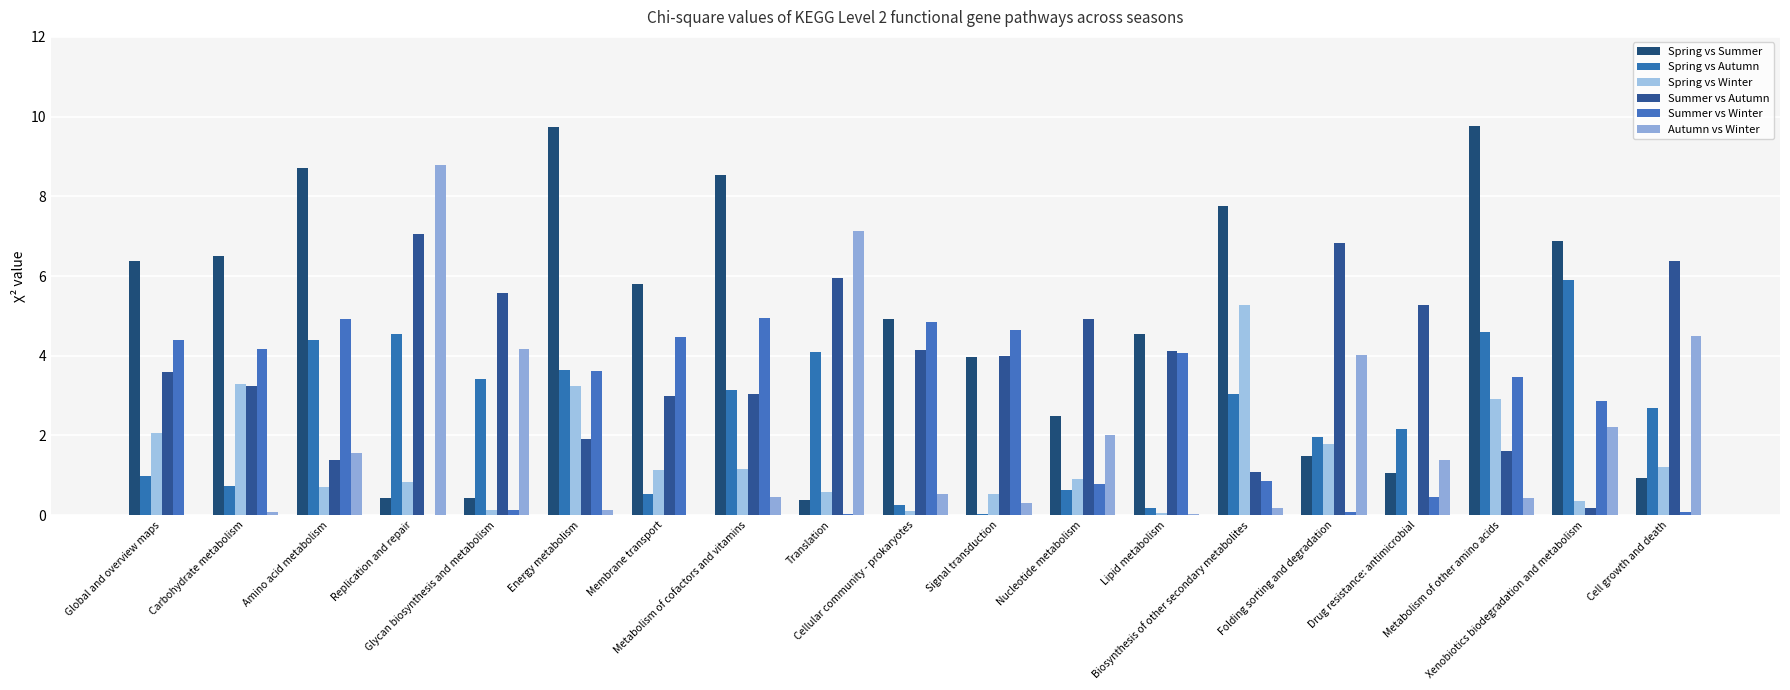

Reading left to right, what are all the values shown in this chart?

Spring vs Summer: Global and overview maps=6.4	Carbohydrate metabolism=6.5	Amino acid metabolism=8.7	Replication and repair=0.4	Glycan biosynthesis and metabolism=0.4	Energy metabolism=9.7	Membrane transport=5.8	Metabolism of cofactors and vitamins=8.5	Translation=0.4	Cellular community - prokaryotes=4.9	Signal transduction=4.0	Nucleotide metabolism=2.5	Lipid metabolism=4.5	Biosynthesis of other secondary metabolites=7.8	Folding sorting and degradation=1.5	Drug resistance: antimicrobial=1.0	Metabolism of other amino acids=9.8	Xenobiotics biodegradation and metabolism=6.9	Cell growth and death=0.9
Spring vs Autumn: Global and overview maps=1.0	Carbohydrate metabolism=0.7	Amino acid metabolism=4.4	Replication and repair=4.5	Glycan biosynthesis and metabolism=3.4	Energy metabolism=3.6	Membrane transport=0.5	Metabolism of cofactors and vitamins=3.1	Translation=4.1	Cellular community - prokaryotes=0.3	Signal transduction=0.0	Nucleotide metabolism=0.6	Lipid metabolism=0.2	Biosynthesis of other secondary metabolites=3.0	Folding sorting and degradation=2.0	Drug resistance: antimicrobial=2.2	Metabolism of other amino acids=4.6	Xenobiotics biodegradation and metabolism=5.9	Cell growth and death=2.7
Spring vs Winter: Global and overview maps=2.1	Carbohydrate metabolism=3.3	Amino acid metabolism=0.7	Replication and repair=0.8	Glycan biosynthesis and metabolism=0.1	Energy metabolism=3.2	Membrane transport=1.1	Metabolism of cofactors and vitamins=1.2	Translation=0.6	Cellular community - prokaryotes=0.1	Signal transduction=0.5	Nucleotide metabolism=0.9	Lipid metabolism=0.0	Biosynthesis of other secondary metabolites=5.3	Folding sorting and degradation=1.8	Drug resistance: antimicrobial=0.0	Metabolism of other amino acids=2.9	Xenobiotics biodegradation and metabolism=0.4	Cell growth and death=1.2
Summer vs Autumn: Global and overview maps=3.6	Carbohydrate metabolism=3.2	Amino acid metabolism=1.4	Replication and repair=7.1	Glycan biosynthesis and metabolism=5.6	Energy metabolism=1.9	Membrane transport=3.0	Metabolism of cofactors and vitamins=3.0	Translation=6.0	Cellular community - prokaryotes=4.2	Signal transduction=4.0	Nucleotide metabolism=4.9	Lipid metabolism=4.1	Biosynthesis of other secondary metabolites=1.1	Folding sorting and degradation=6.8	Drug resistance: antimicrobial=5.3	Metabolism of other amino acids=1.6	Xenobiotics biodegradation and metabolism=0.2	Cell growth and death=6.4
Summer vs Winter: Global and overview maps=4.4	Carbohydrate metabolism=4.2	Amino acid metabolism=4.9	Replication and repair=0.0	Glycan biosynthesis and metabolism=0.1	Energy metabolism=3.6	Membrane transport=4.5	Metabolism of cofactors and vitamins=4.9	Translation=0.0	Cellular community - prokaryotes=4.8	Signal transduction=4.7	Nucleotide metabolism=0.8	Lipid metabolism=4.1	Biosynthesis of other secondary metabolites=0.9	Folding sorting and degradation=0.1	Drug resistance: antimicrobial=0.5	Metabolism of other amino acids=3.5	Xenobiotics biodegradation and metabolism=2.9	Cell growth and death=0.1
Autumn vs Winter: Global and overview maps=0.0	Carbohydrate metabolism=0.1	Amino acid metabolism=1.6	Replication and repair=8.8	Glycan biosynthesis and metabolism=4.2	Energy metabolism=0.1	Membrane transport=0.0	Metabolism of cofactors and vitamins=0.5	Translation=7.1	Cellular community - prokaryotes=0.5	Signal transduction=0.3	Nucleotide metabolism=2.0	Lipid metabolism=0.0	Biosynthesis of other secondary metabolites=0.2	Folding sorting and degradation=4.0	Drug resistance: antimicrobial=1.4	Metabolism of other amino acids=0.4	Xenobiotics biodegradation and metabolism=2.2	Cell growth and death=4.5